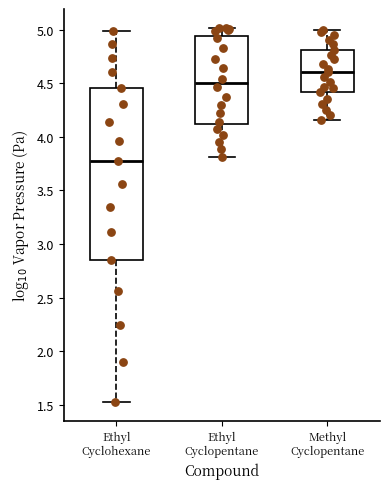

Which box is the tallest, from its lower edge to its upper edge?

Ethyl Cyclohexane